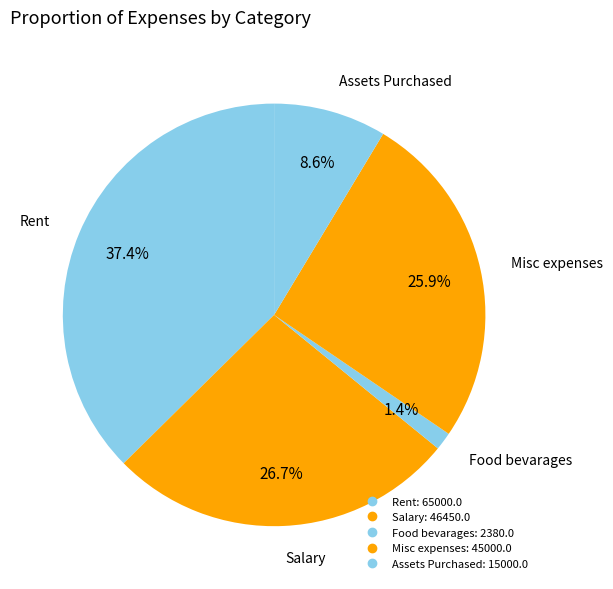

Is it true that Rent is 43% of the pie?

False